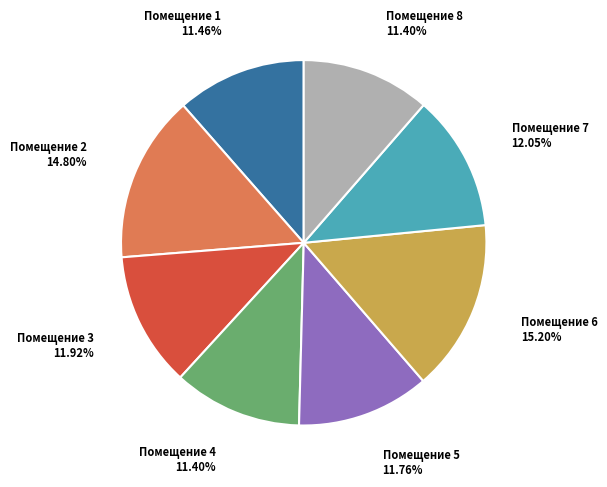

Is there any slice that represents more than half of the pie?

No